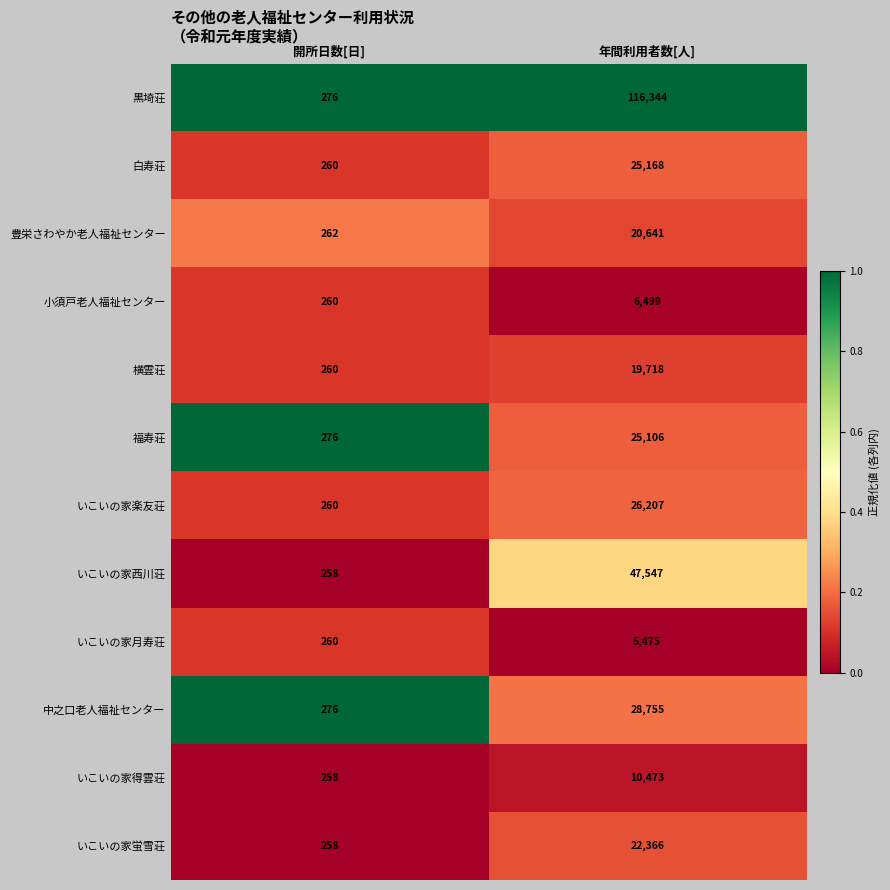

Which series has the largest range (max minus min)?

黒埼荘